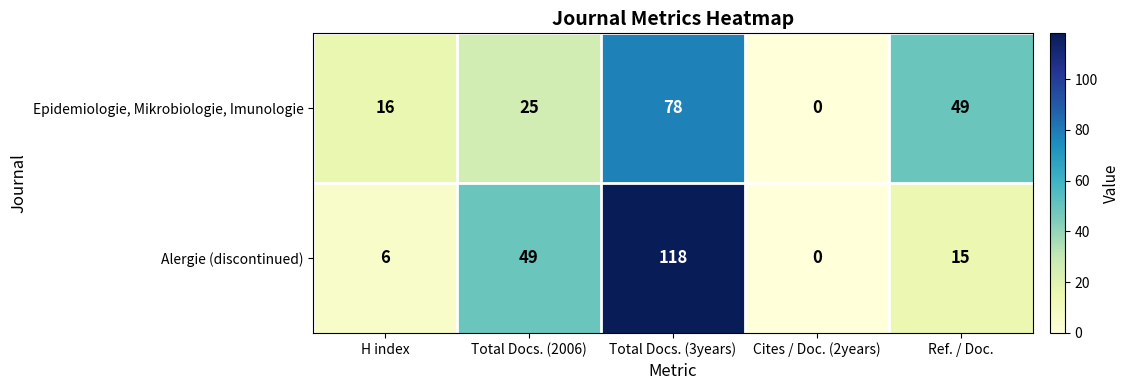

What is the sum of the Epidemiologie, Mikrobiologie, Imunologie values at H index and Total Docs. (2006)?

41